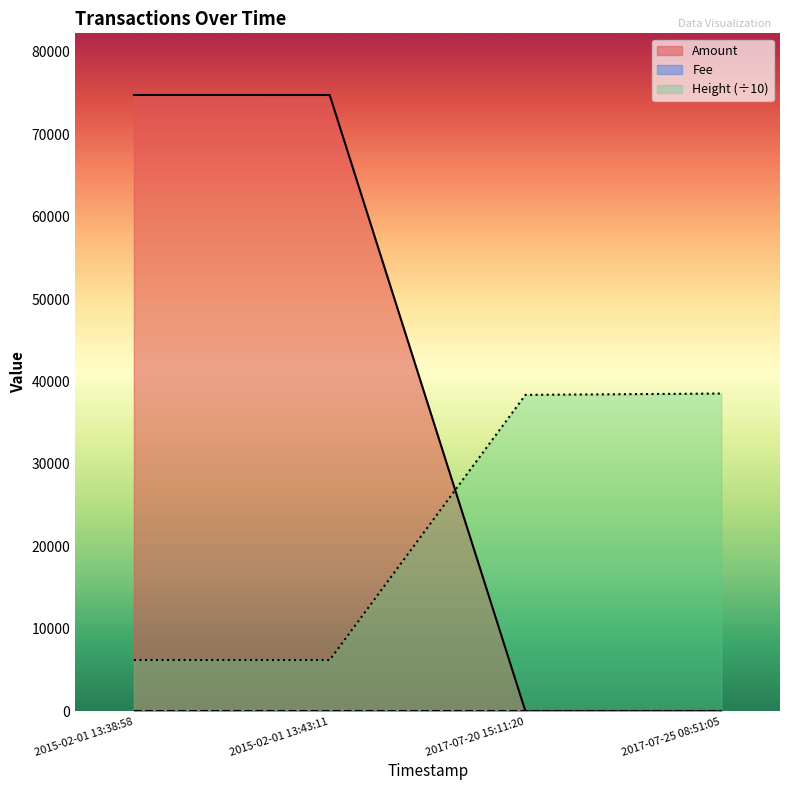

Which series has the widest spread of values?

Amount